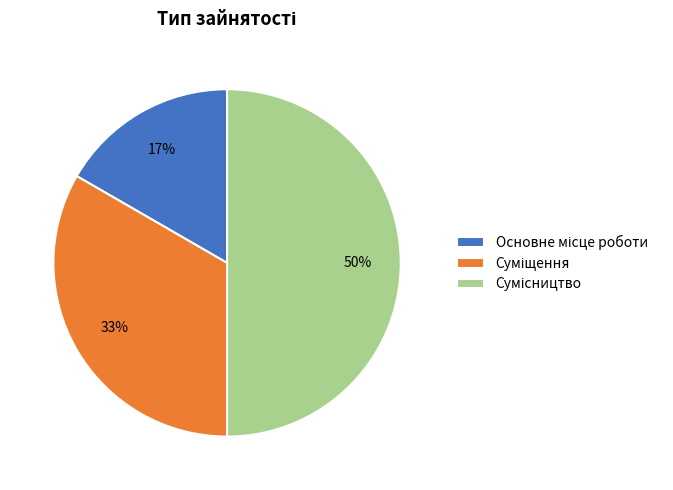

How many segments does this pie chart have?

3